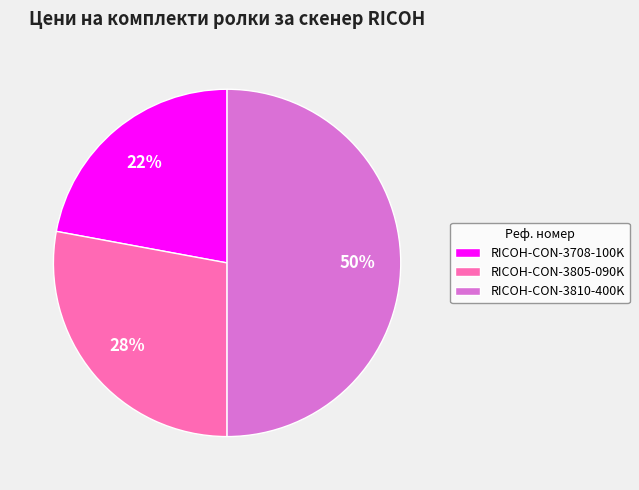

Count the number of slices in the pie.

3